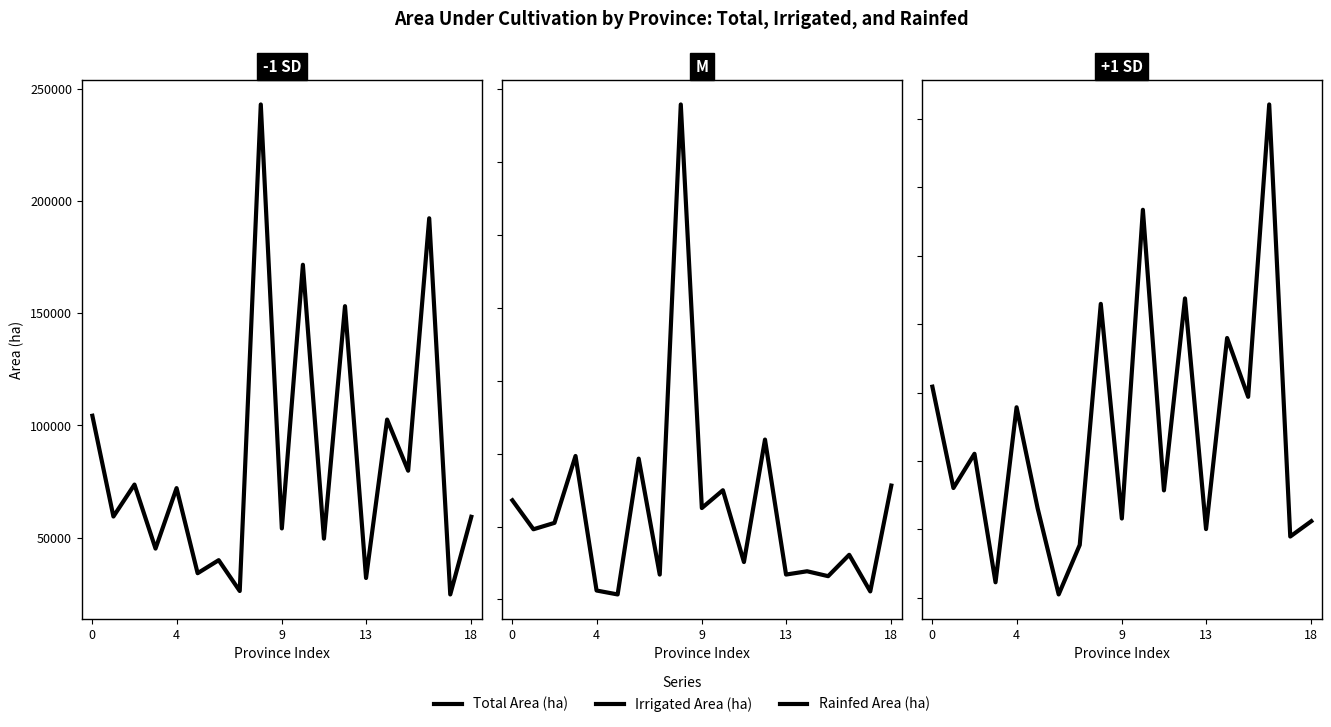

At which label does Rainfed Area (ha) reach its peak?

16